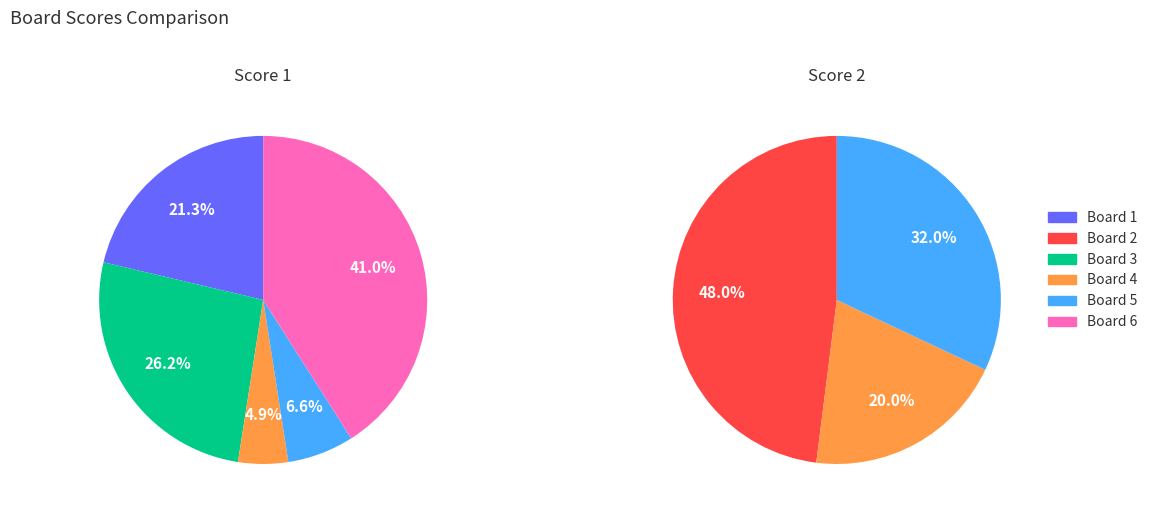

The Board 1 slice represents 21% of the pie. True or false?

True